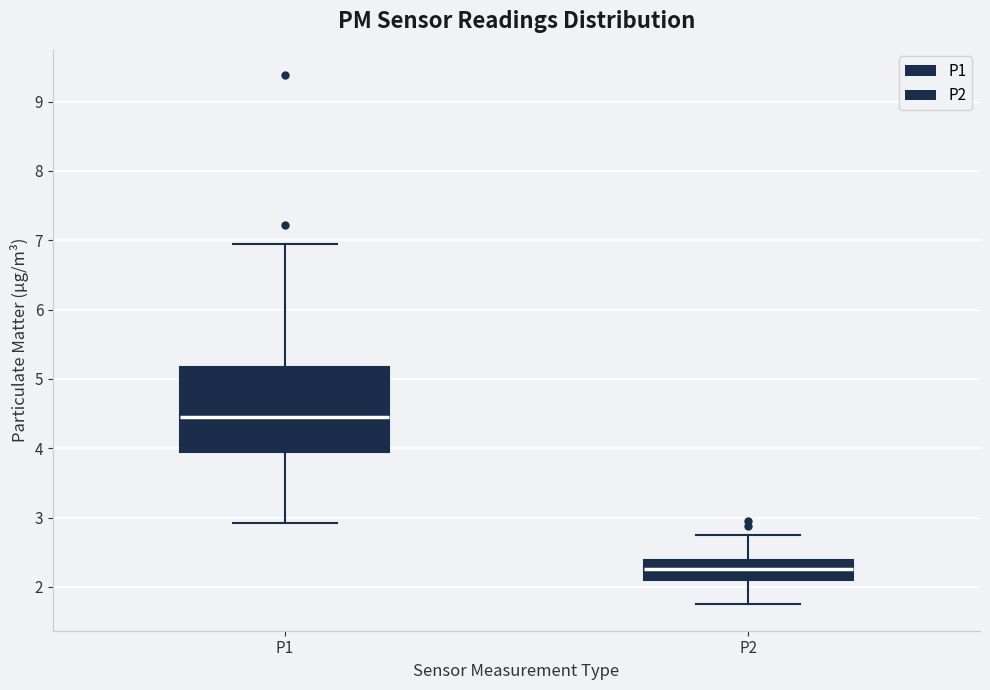

Where does the lower whisker of the box for P1 end on the y-axis? The values are not printed on the chart, so give them approximately, as read against the axis.

2.9